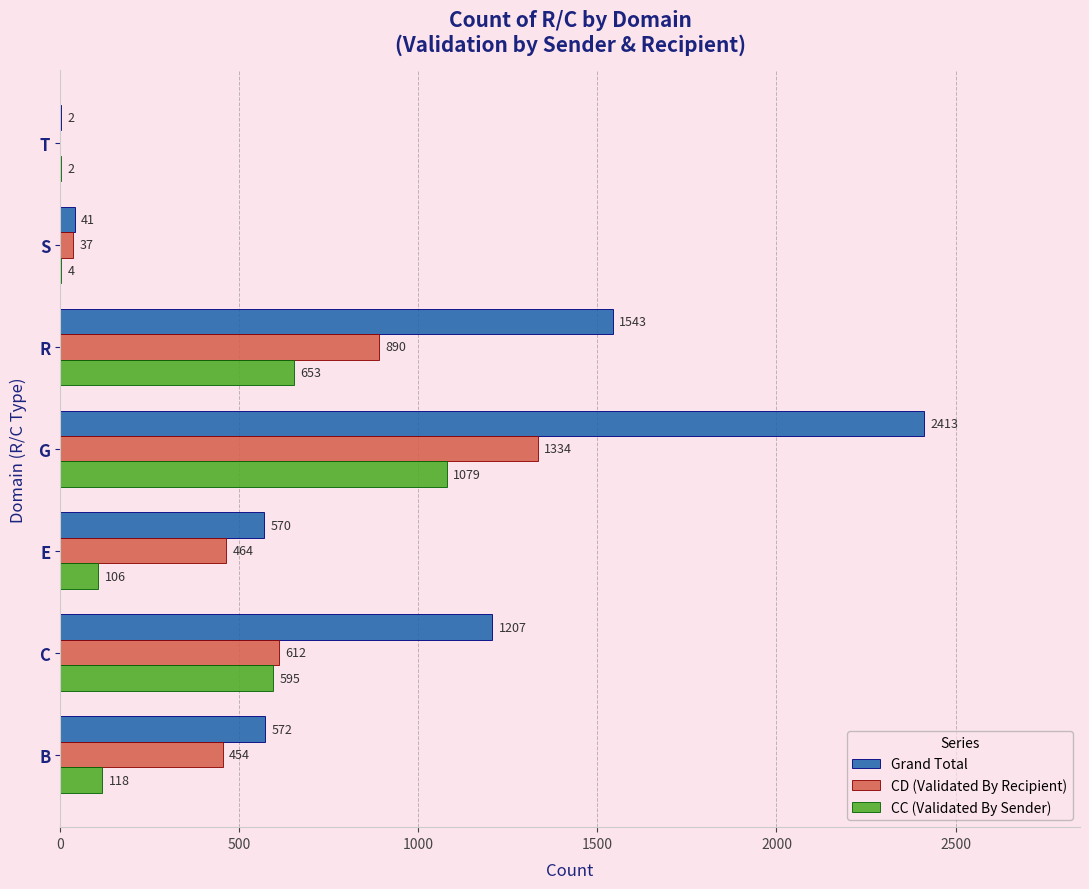

True or false: Grand Total has a value of 2624 at R.

False